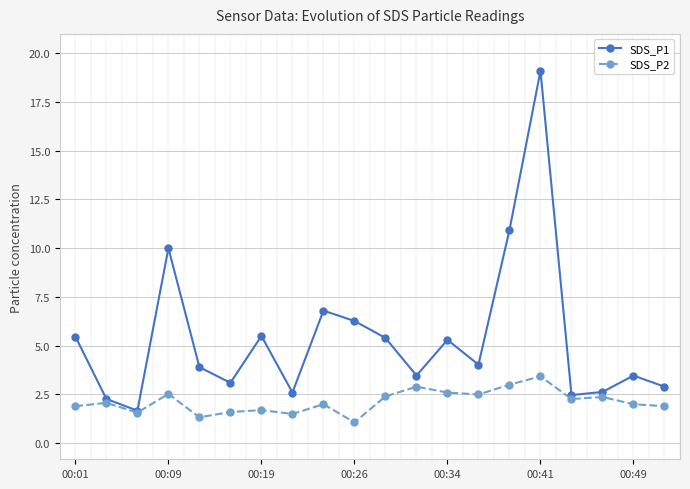

Is it true that SDS_P2 equals 0.8 at 11?

False